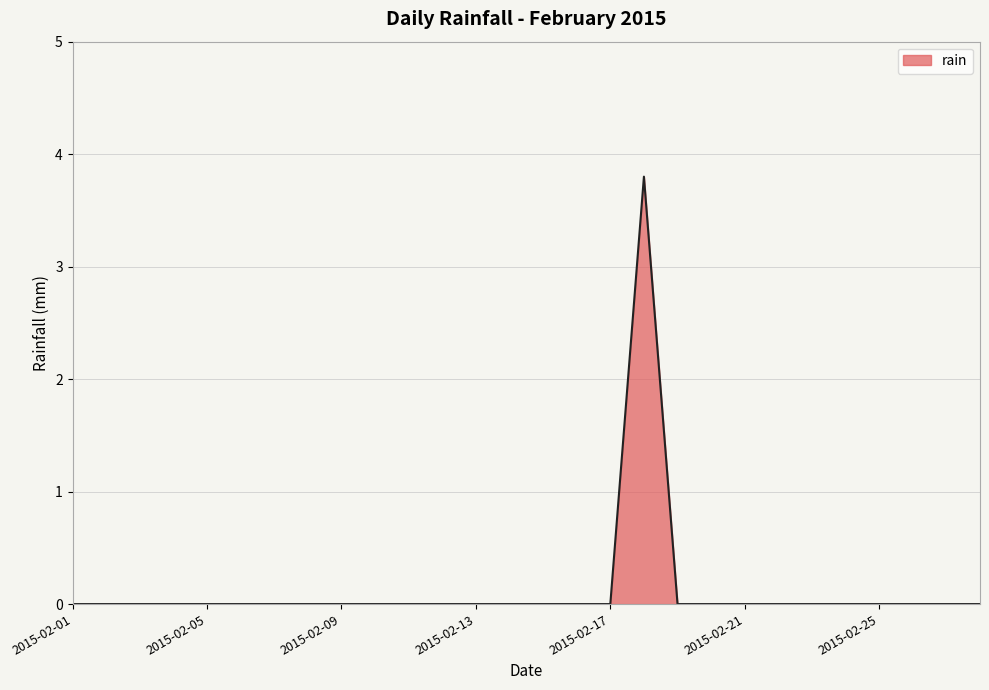

How many lines are shown in the chart?

1